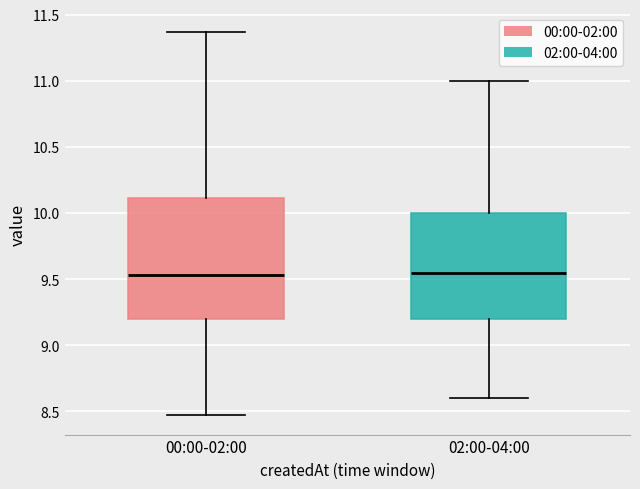

Which box is the tallest, from its lower edge to its upper edge?

00:00-02:00